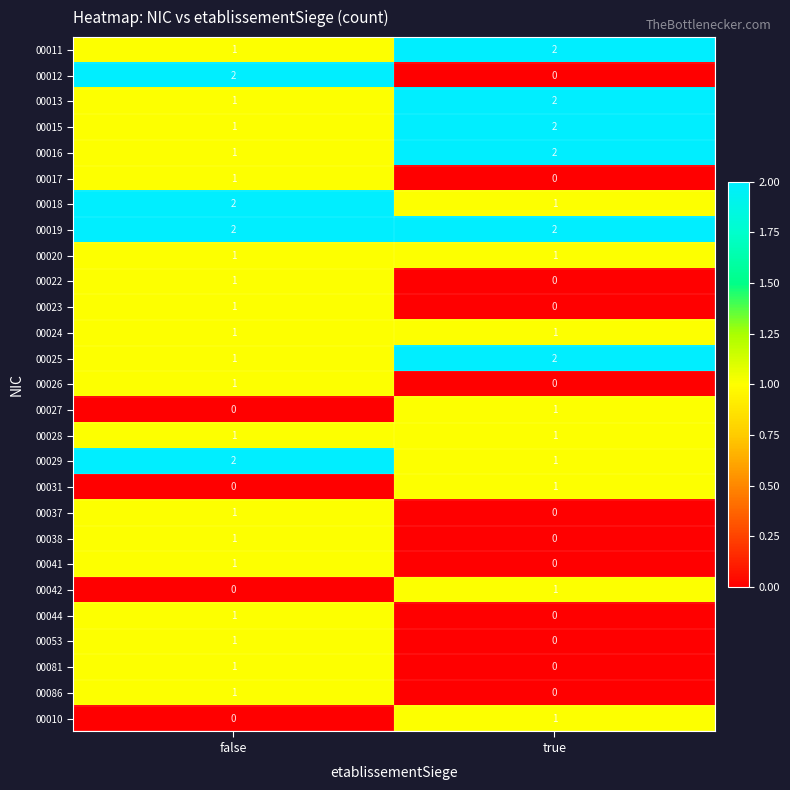

True or false: 00038 has a value of 1 at false.

True